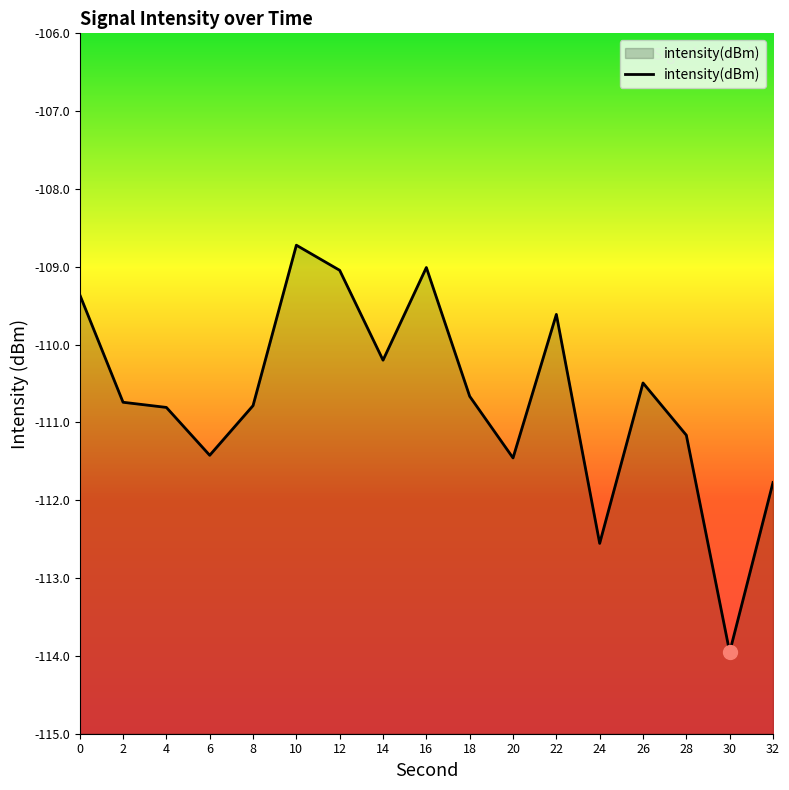

The chart shows a value of -109.0 at 12. True or false?

True